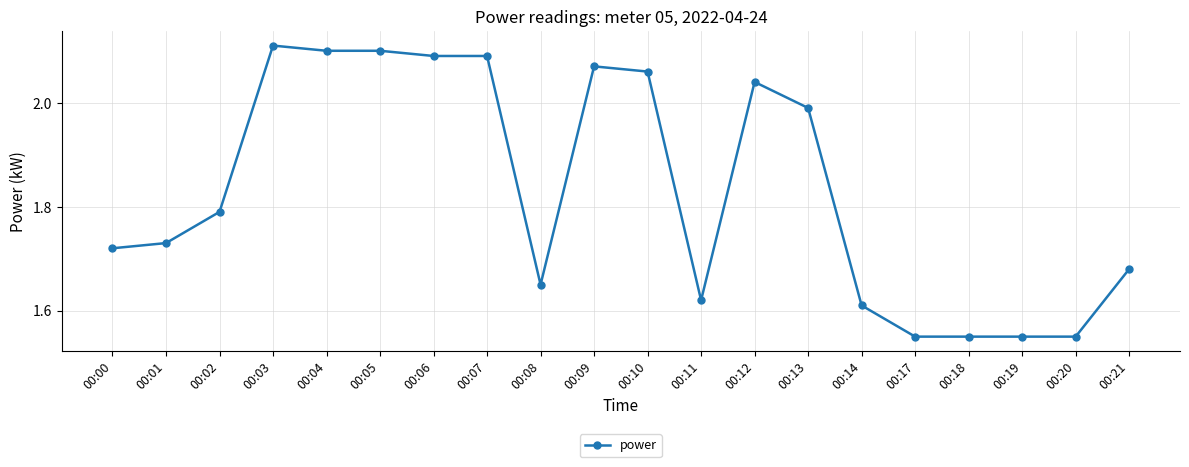

Is it true that the value at 00:07 is 0.5?

False